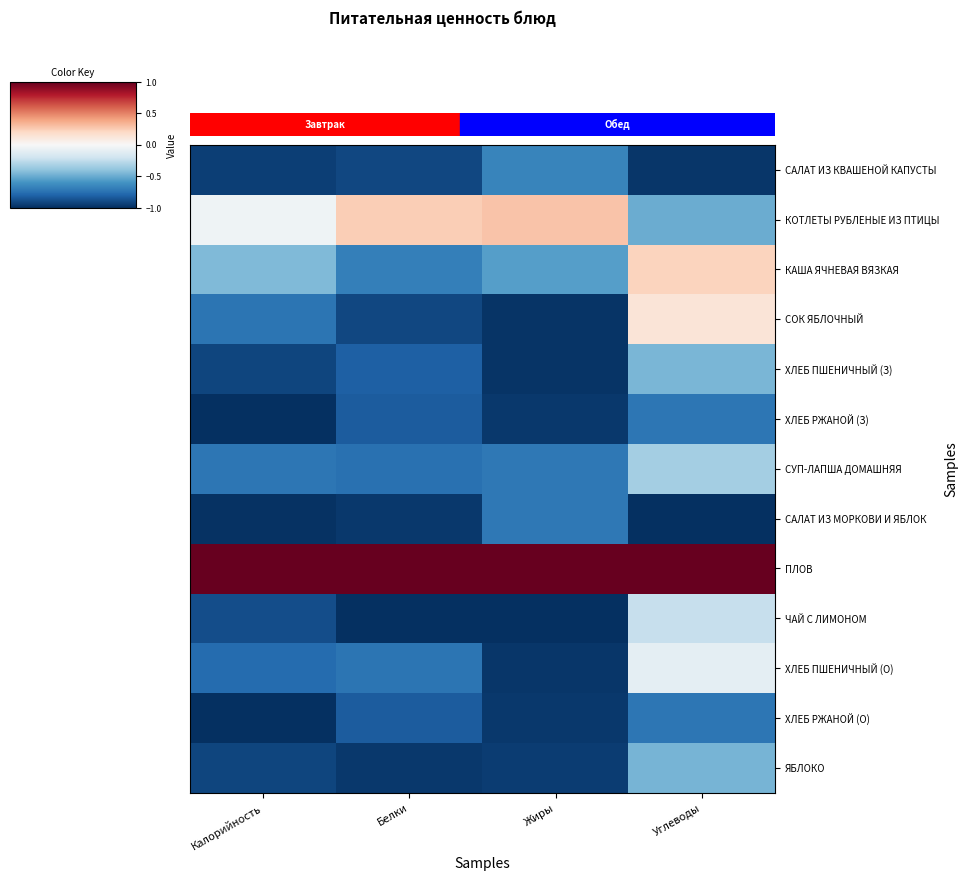

At how many categories does at least one series exceed 0?

4